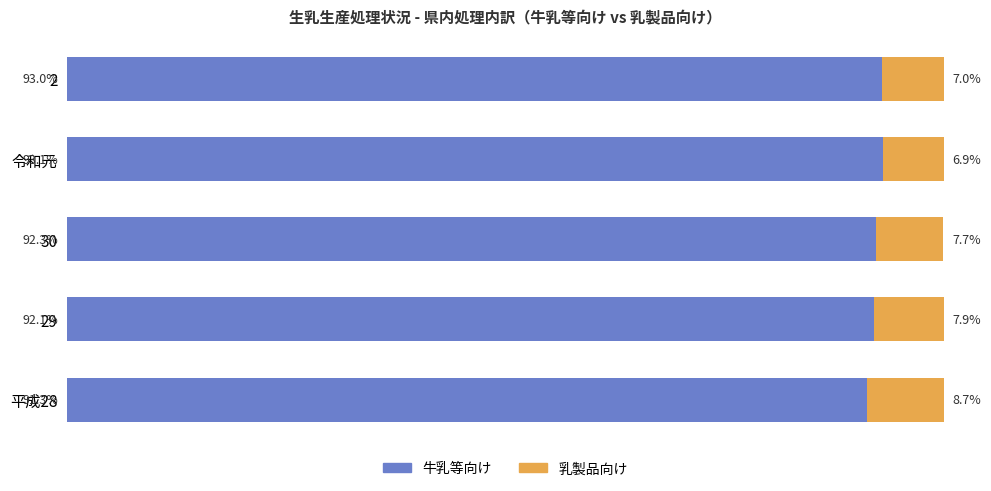

At which label does 牛乳等向け reach its minimum?

平成28